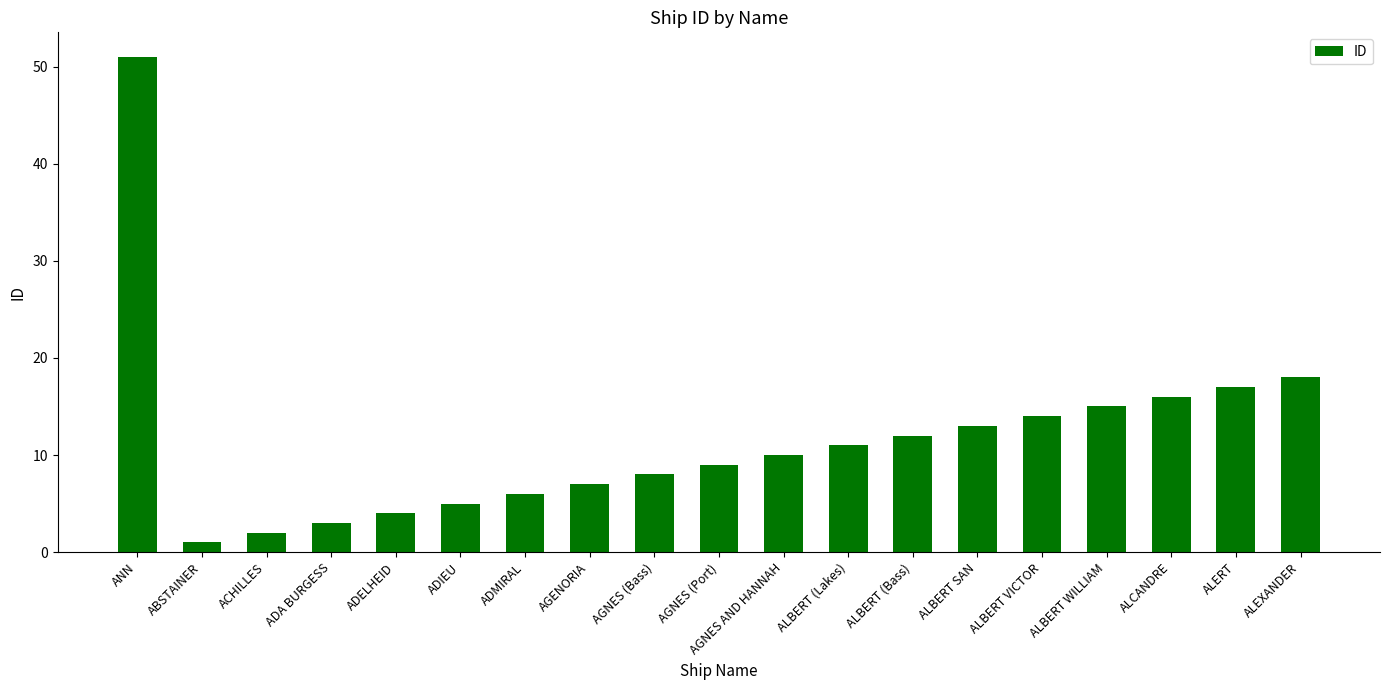

Are the bars horizontal?

No